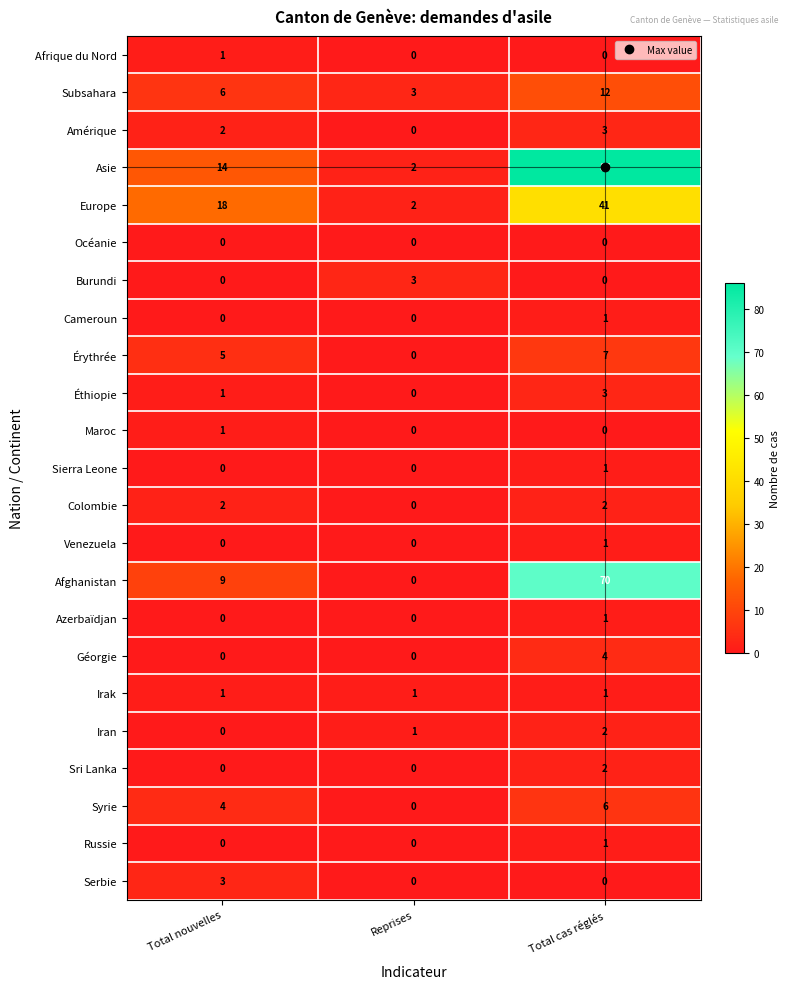

Between Total nouvelles and Reprises, which series saw the biggest shift?

Europe